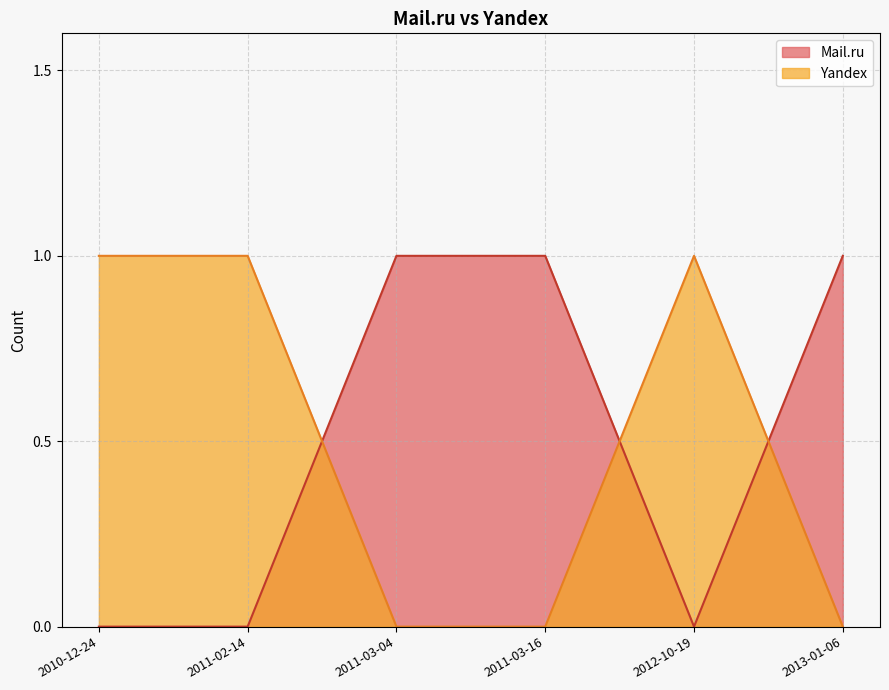

The value of Yandex at 2011-03-04 is 0. True or false?

True